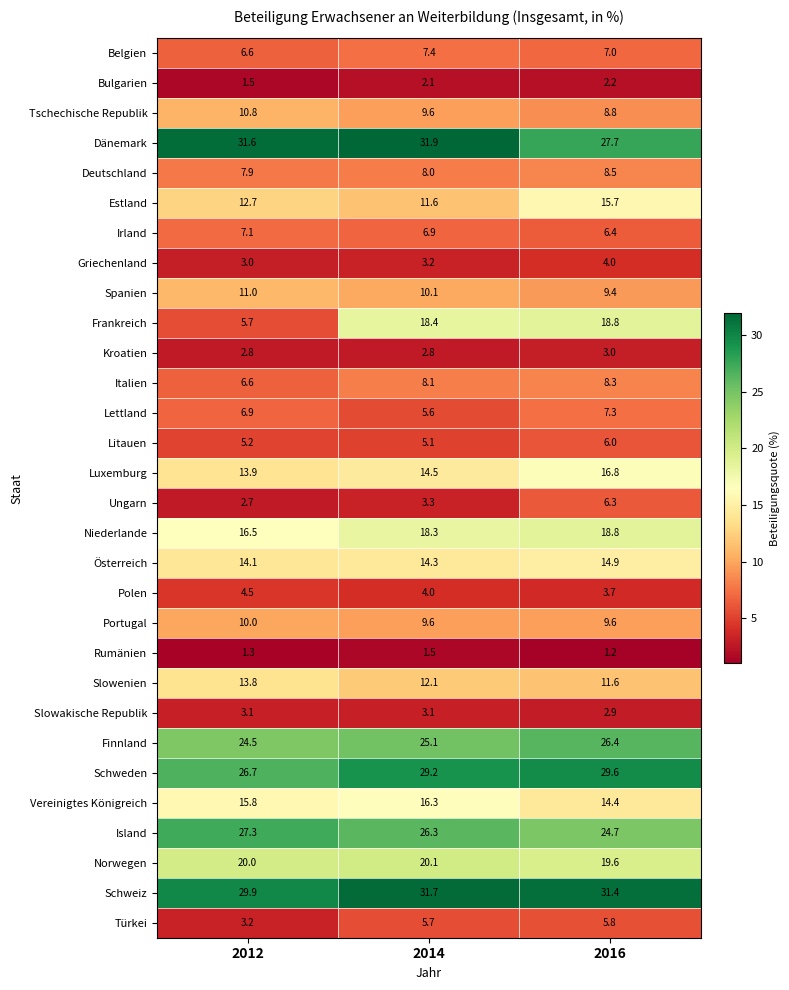

Rank the categories by Österreich value from lowest to highest.

2012, 2014, 2016